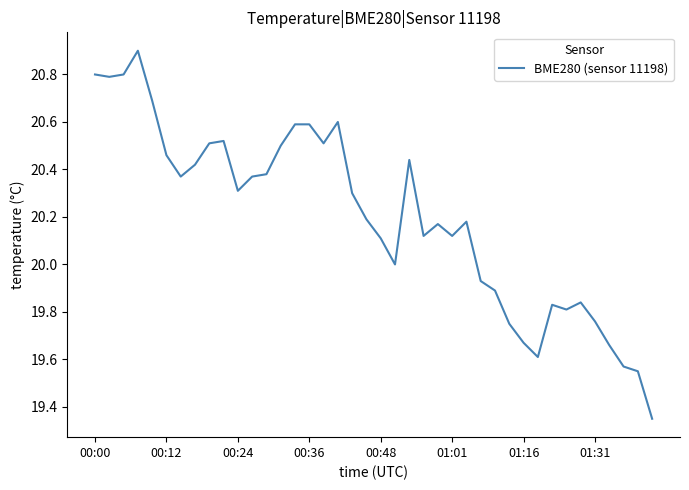

What is the maximum value shown in the chart?

20.9